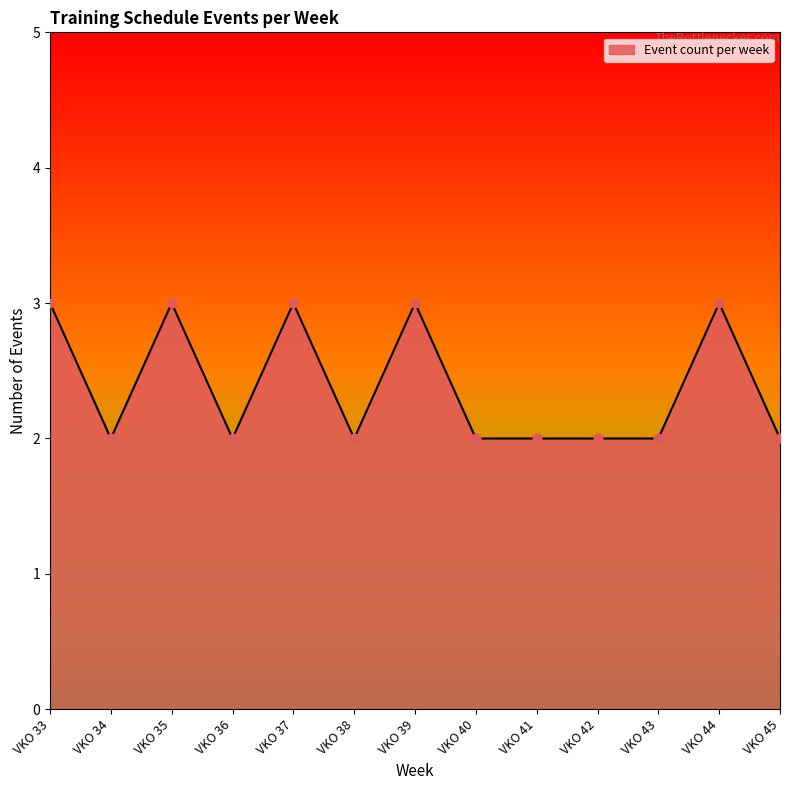

Between VKO 42 and VKO 33, which is larger?

VKO 33